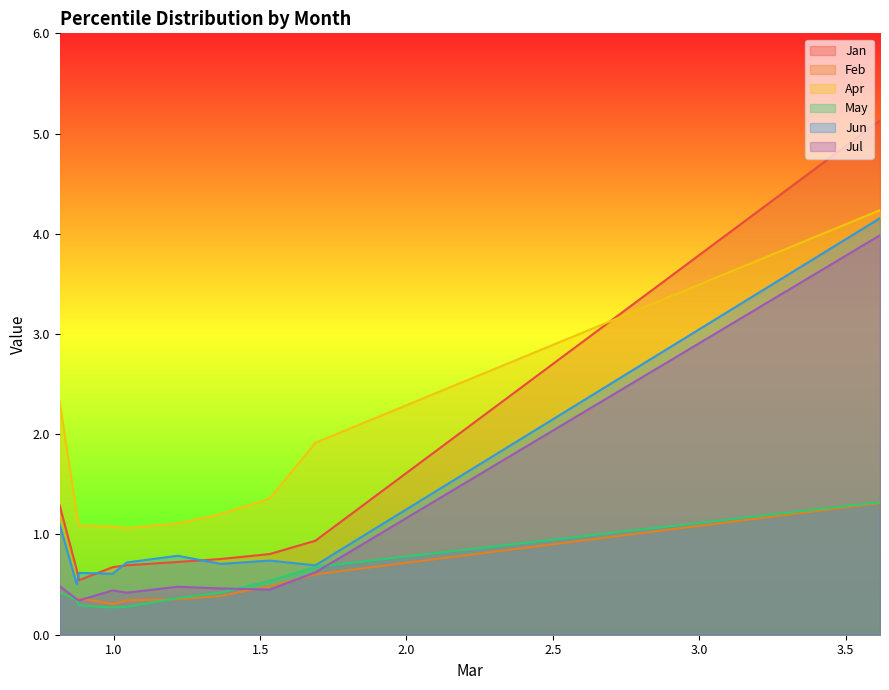

True or false: May has more than 1 points higher than both neighbors.

False